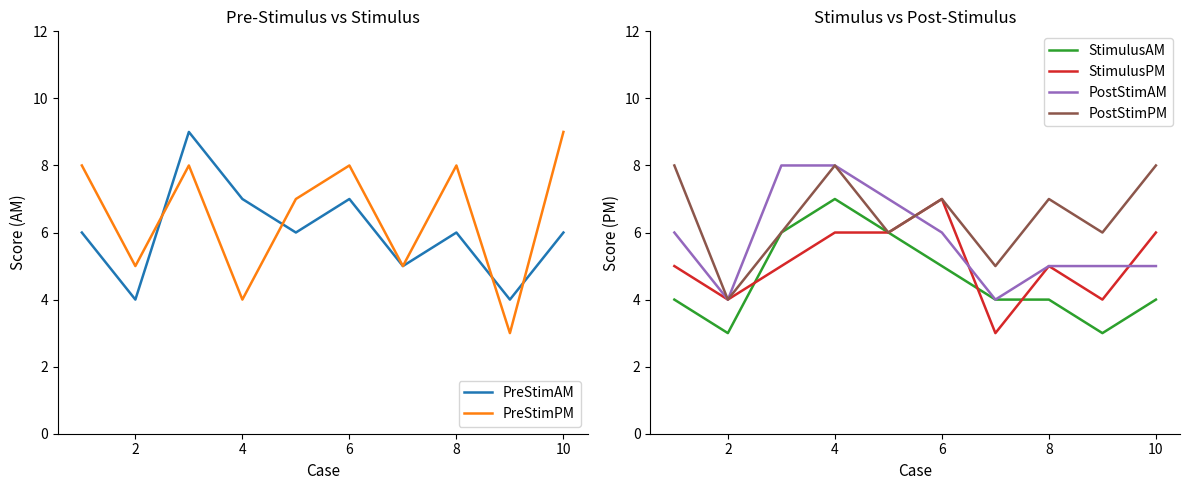

What is the difference between the second highest and minimum values in the PostStimPM series?

4